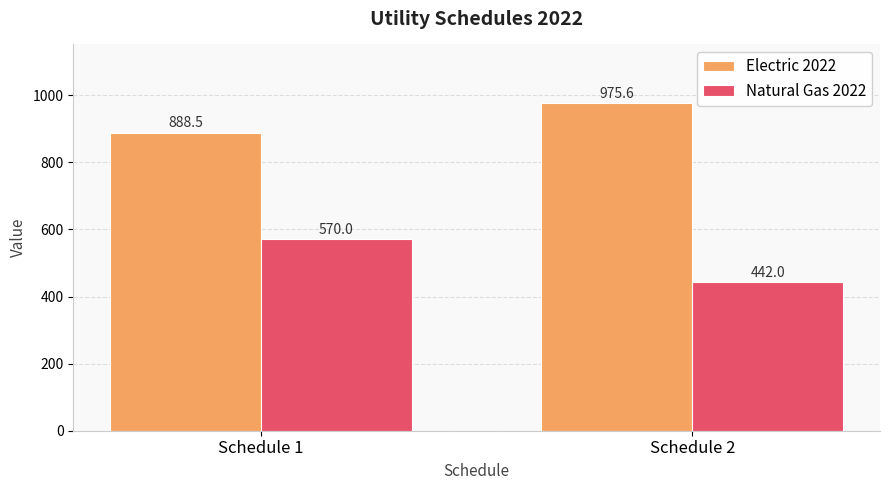

Which series has the largest range (max minus min)?

Natural Gas 2022